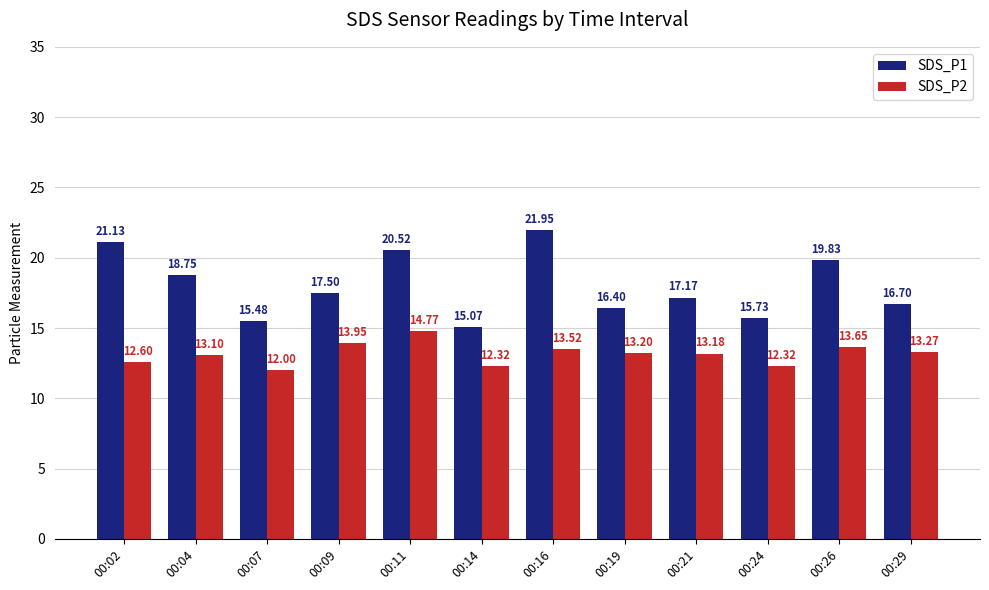

Which series changed the most between 00:09 and 00:29?

SDS_P1